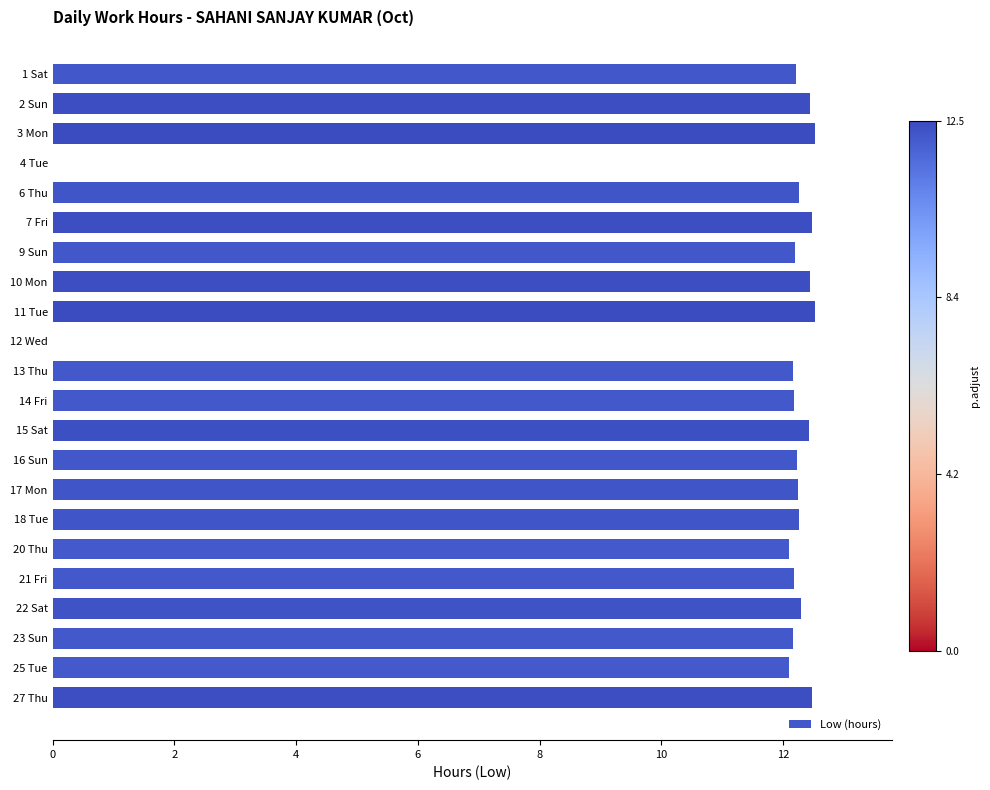

How many data points does each series have?

22